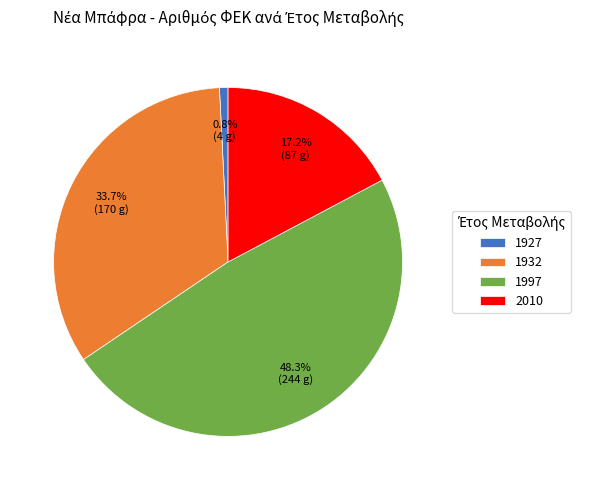

Is there any slice that represents more than half of the pie?

No